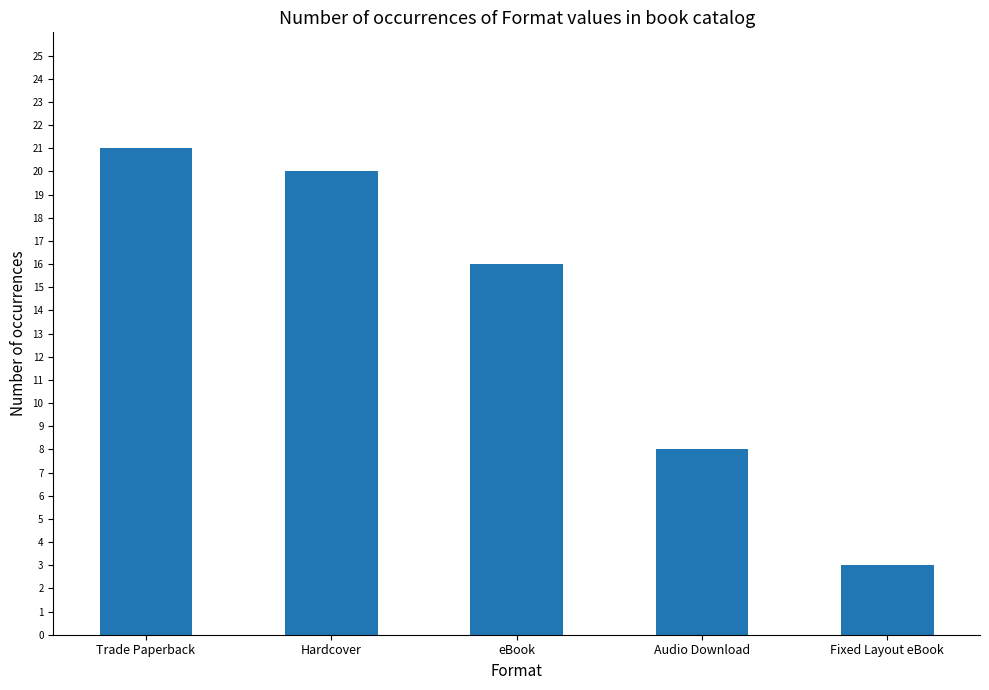

What is the value of the 1st bar from the left?

21